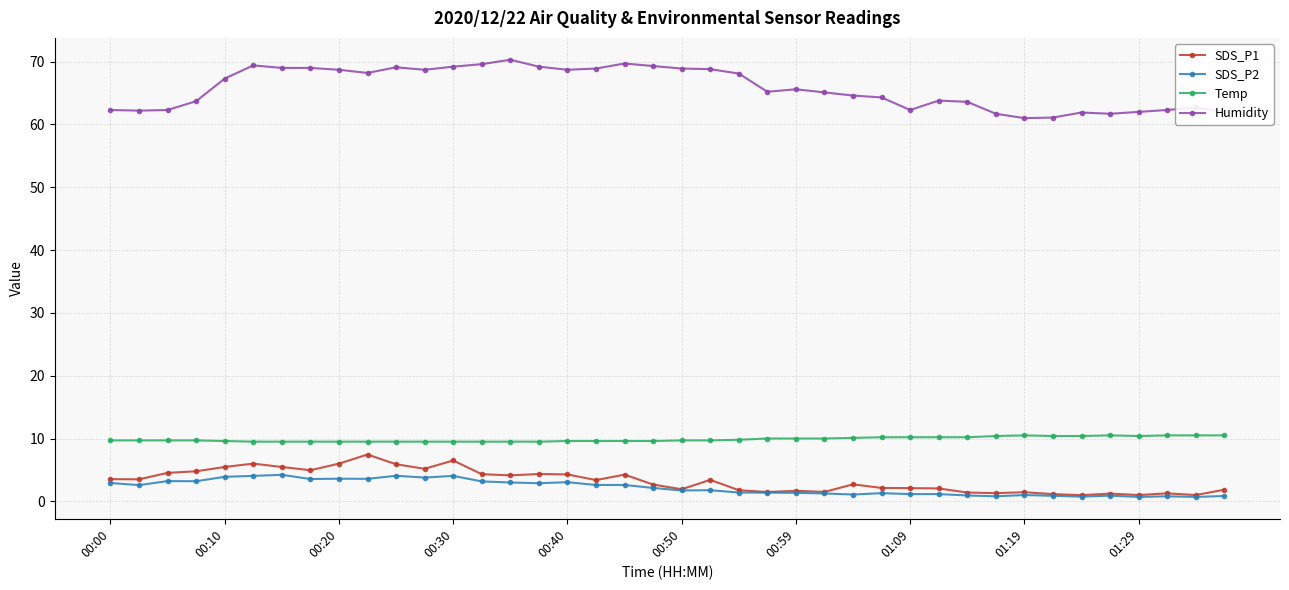

At how many categories does at least one series exceed 43?

40